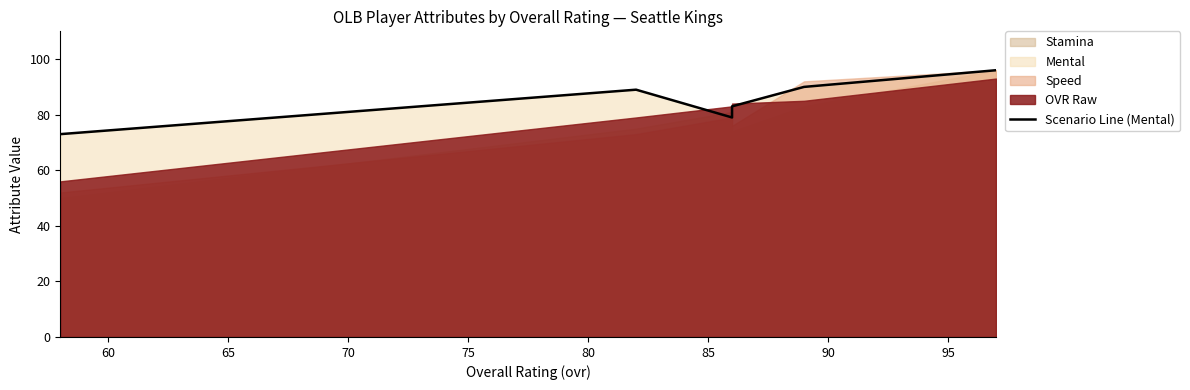

True or false: the data has more than 1 interior local peaks.

False